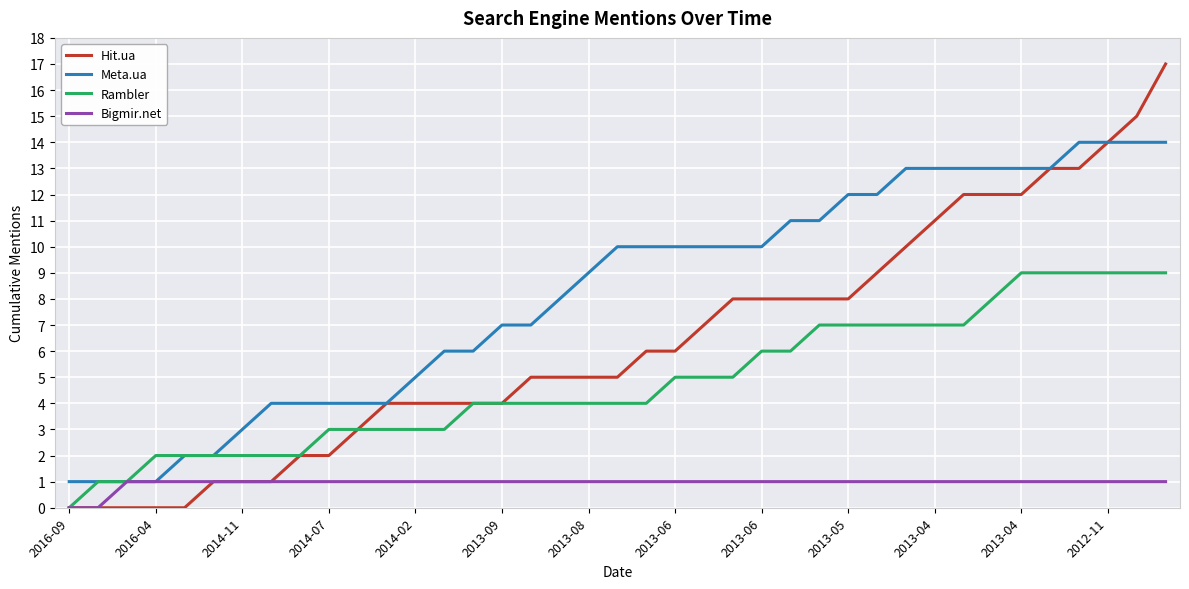

How many lines are shown in the chart?

4